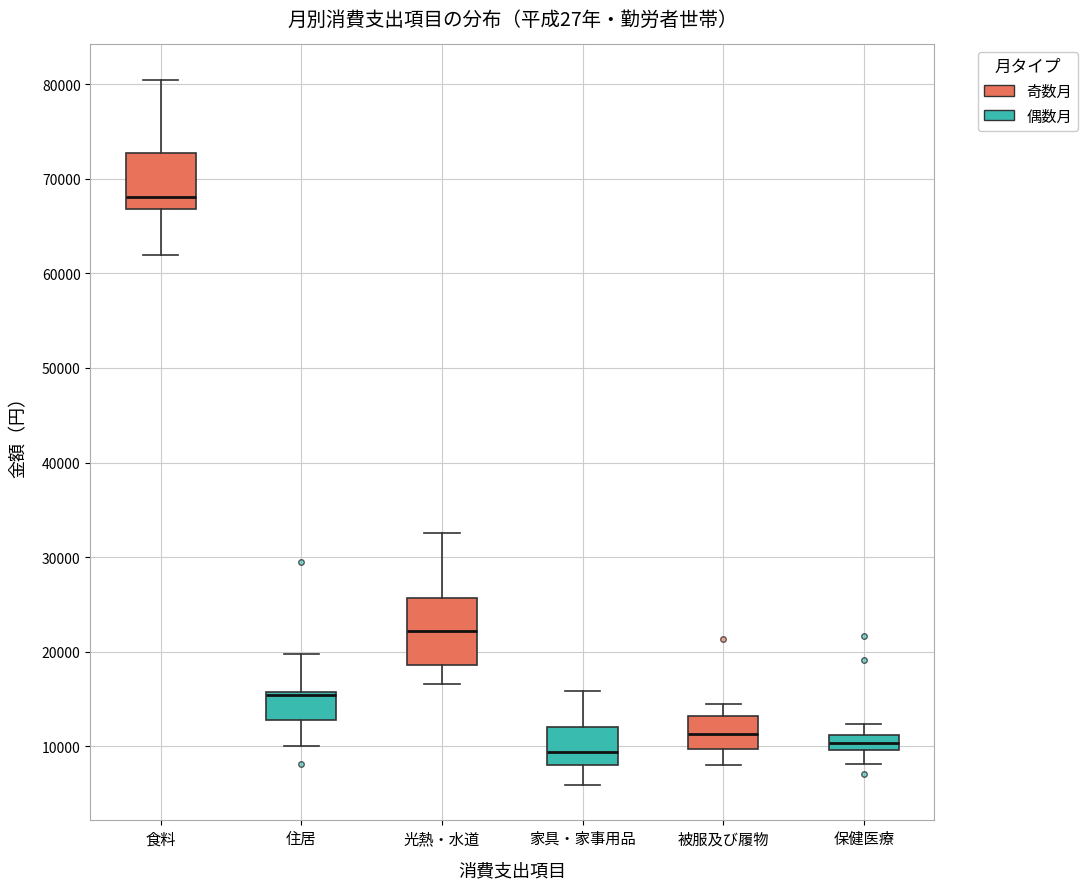

Where is the lower edge of the box for 光熱・水道 on the y-axis? The values are not printed on the chart, so give them approximately, as read against the axis.

19000